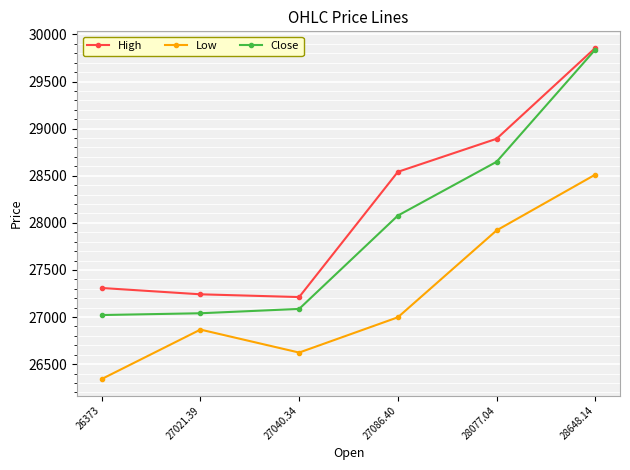

True or false: High and Low intersect in this chart.

False